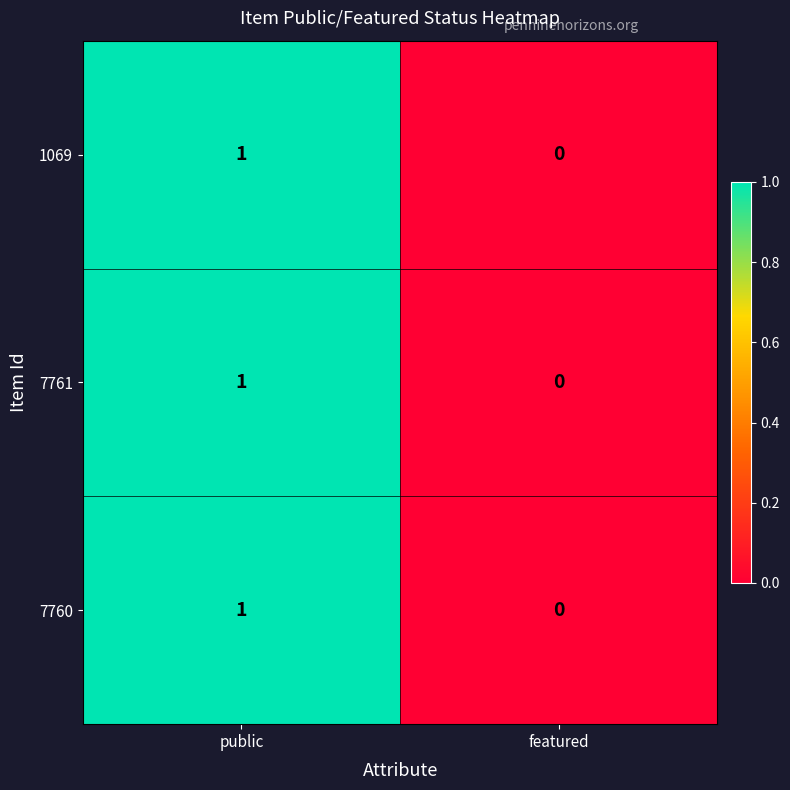

The 7761 series shows 0 at featured. True or false?

True